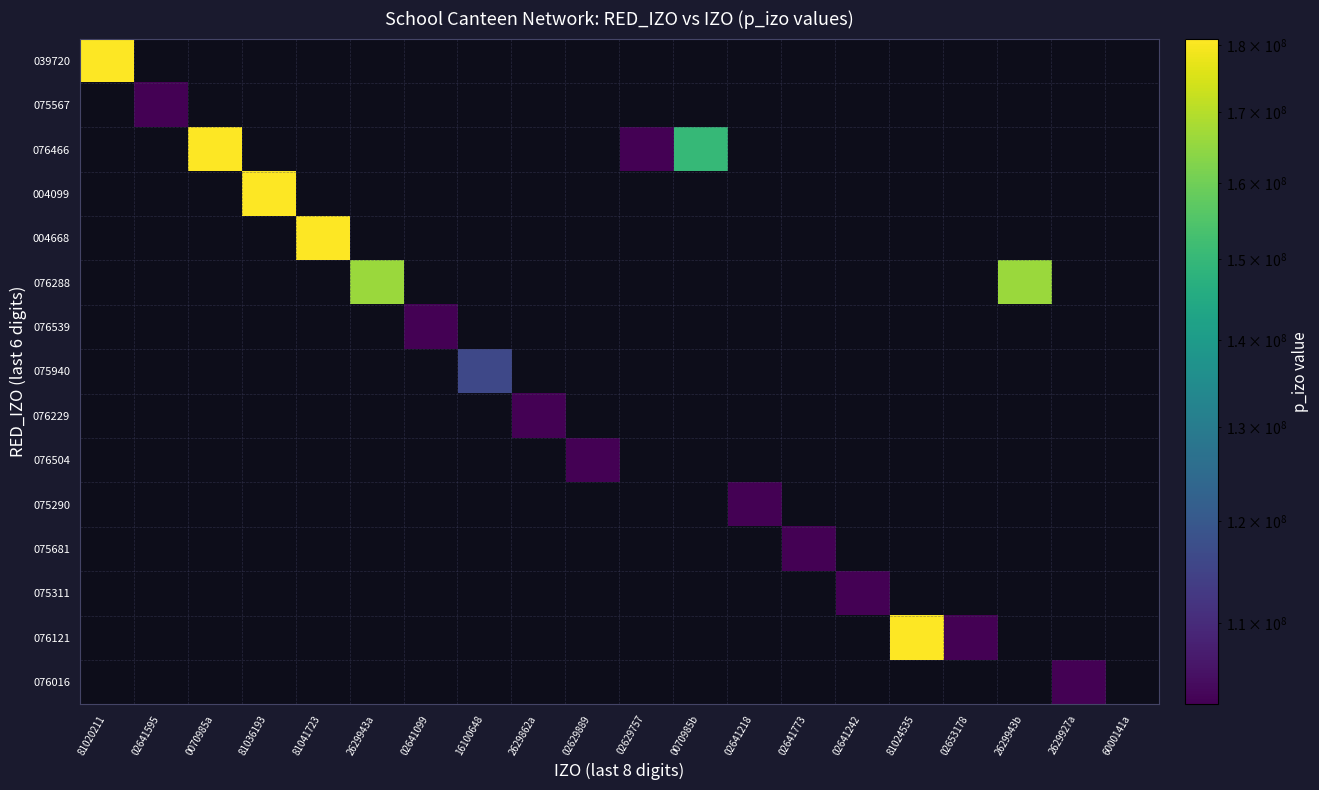

Is the value of 075311 at 2629943b greater than the value of 076466 at 02641218?

No